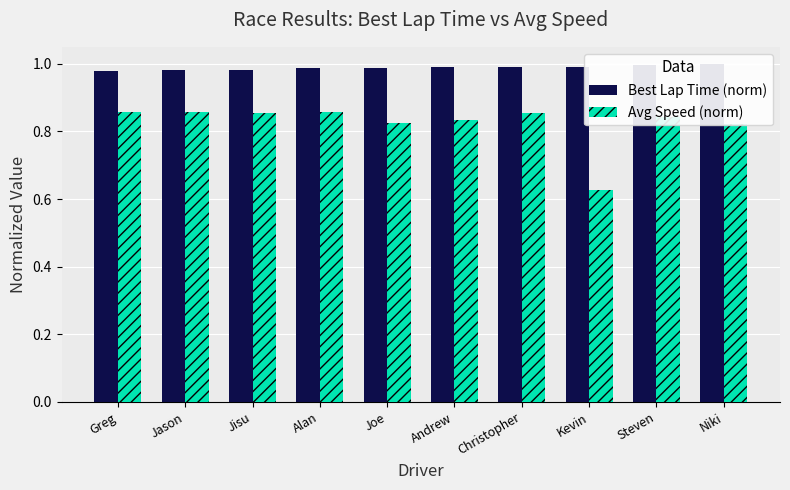

What are all the series names shown in the legend?

Best Lap Time (norm), Avg Speed (norm)